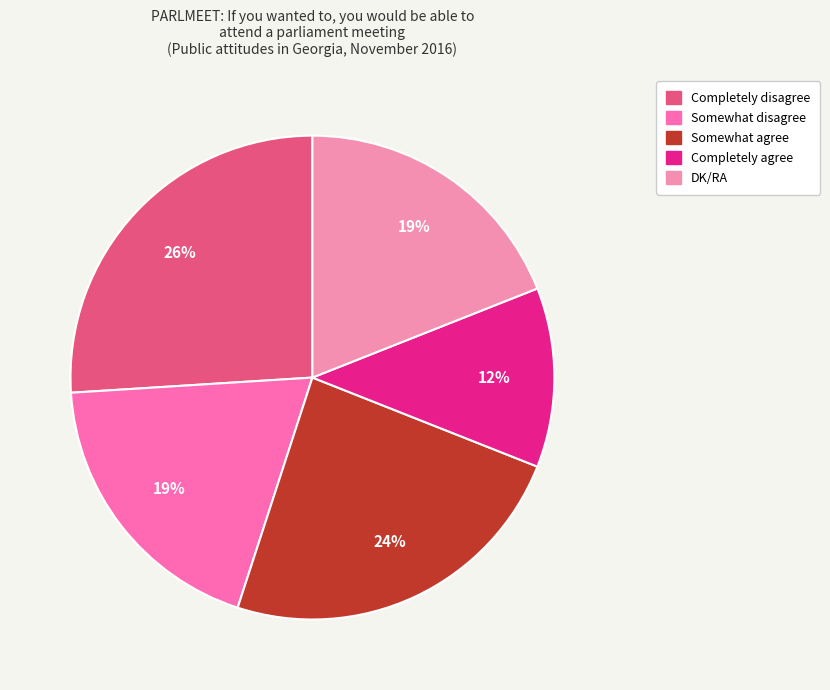

To the nearest percent, what is the average slice percentage?

20%